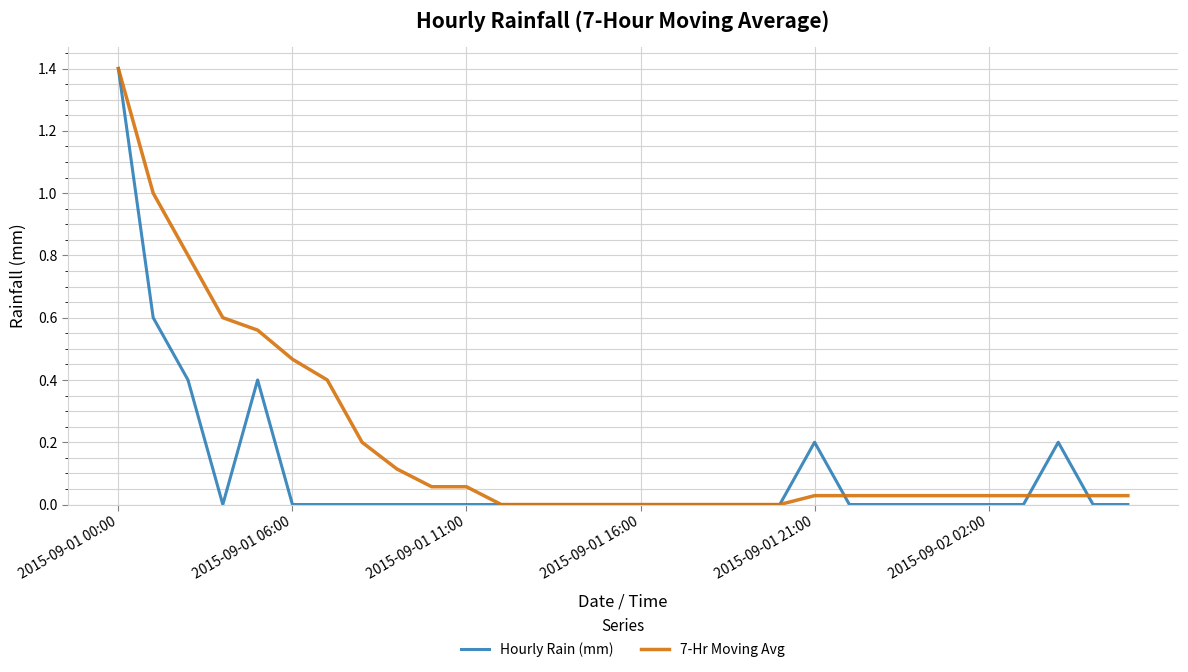

Rank the series by their average value, from highest to lowest.

7-Hr Moving Avg, Hourly Rain (mm)